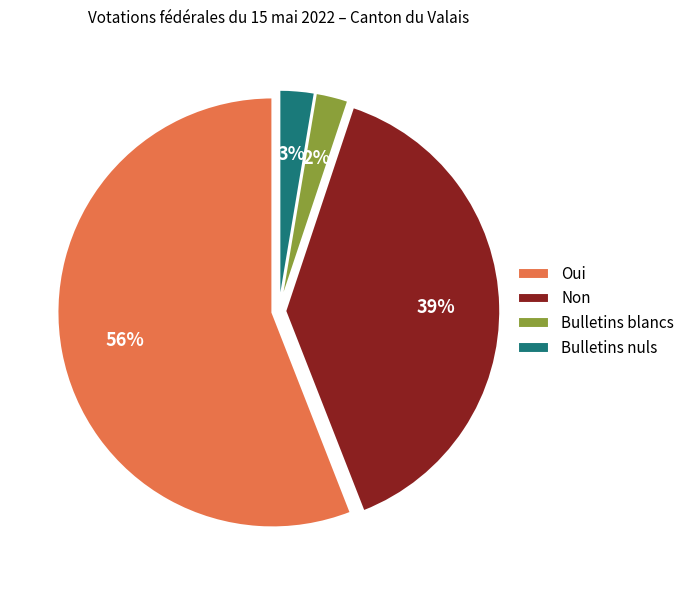

What is the largest slice in the pie chart?

Oui